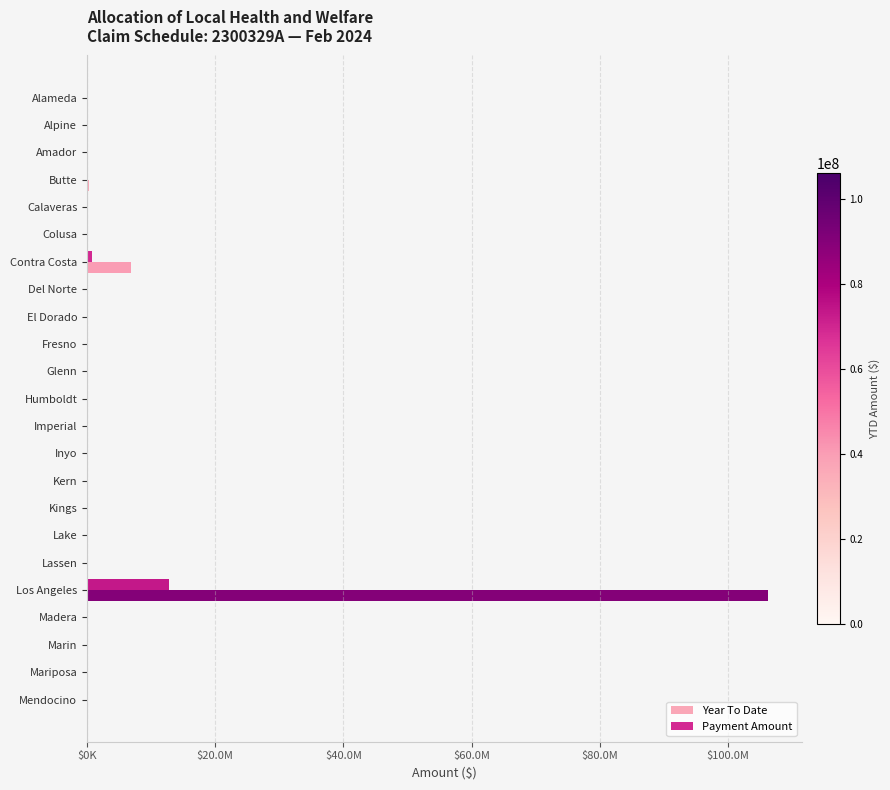

What are all the series names shown in the legend?

Year To Date, Payment Amount